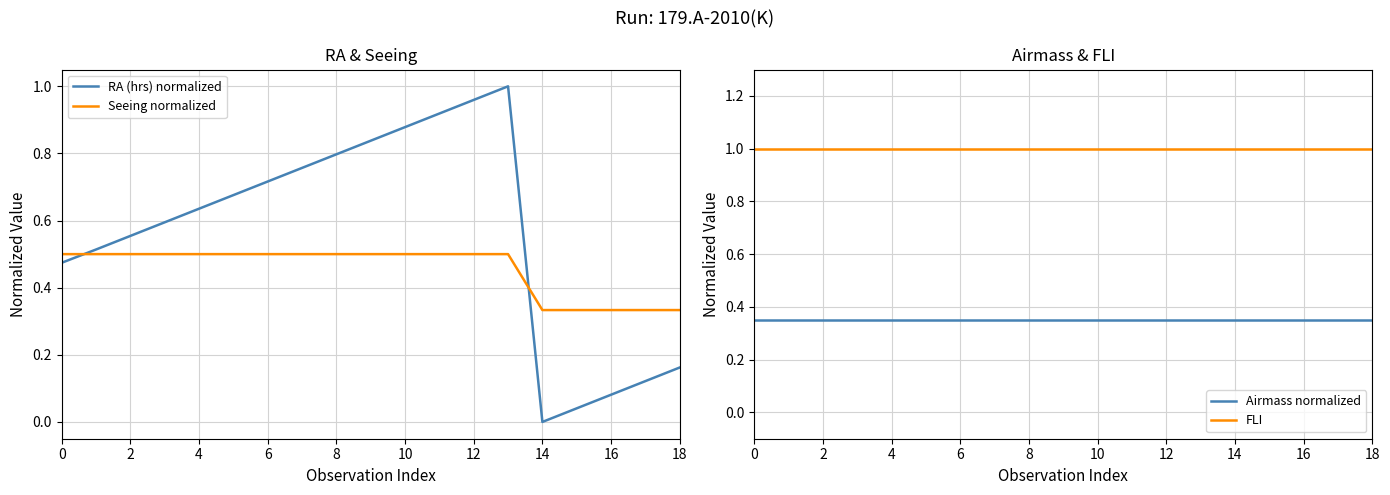

What is the difference between the second highest and second lowest values in the Seeing normalized series?

0.2